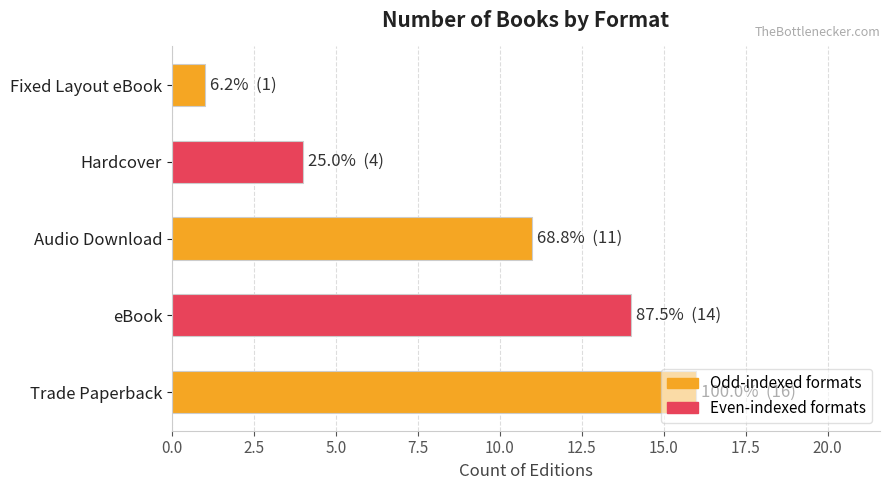

How many data points are less than 11?

2